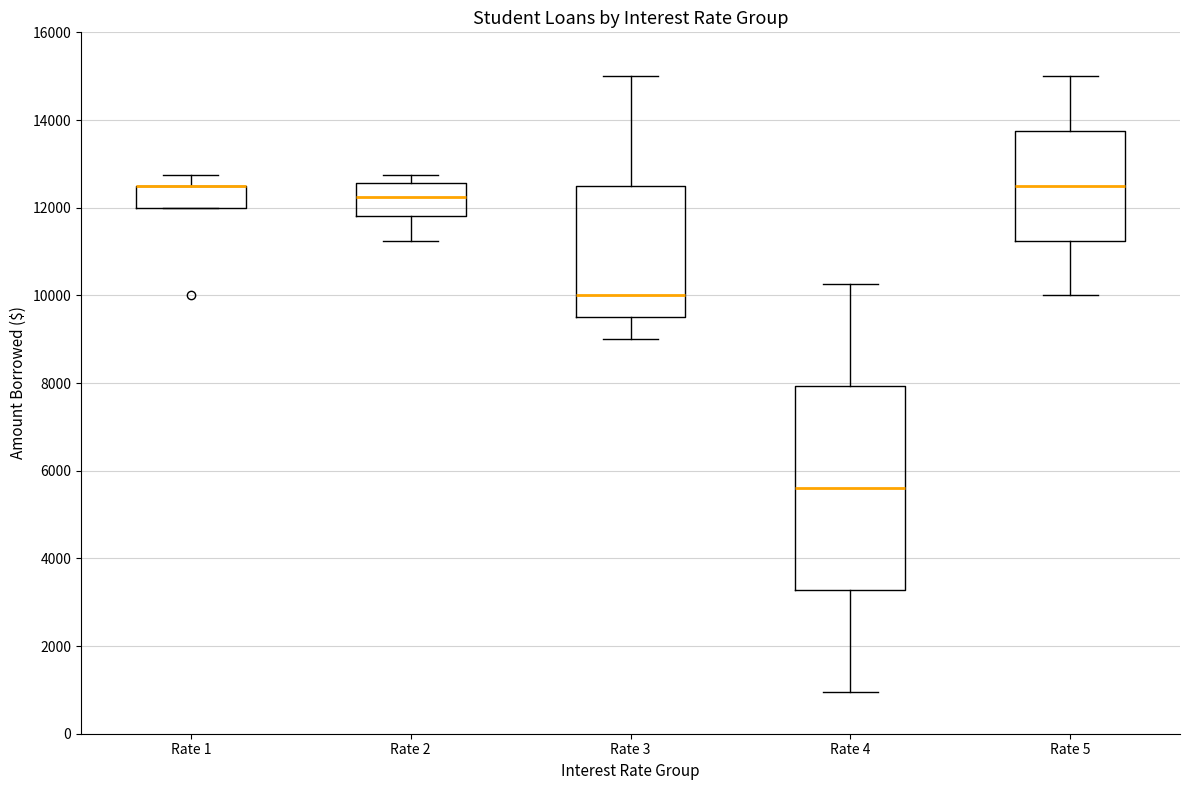

Reading left to right, transcribe this box plot: for each box, give where its median line is, the range the box spans, and where its two whiskers end, as read against the y-axis. The values are not printed on the chart, so give them approximately, as read against the axis.

Rate 1: median 12600 (drawn on the box's upper edge), box 12000 to 12600, whiskers 12000 to 12800
Rate 2: median 12200, box 11800 to 12600, whiskers 11200 to 12800
Rate 3: median 10000, box 9600 to 12600, whiskers 9000 to 15000
Rate 4: median 5600, box 3200 to 8000, whiskers 1000 to 10200
Rate 5: median 12600, box 11200 to 13800, whiskers 10000 to 15000